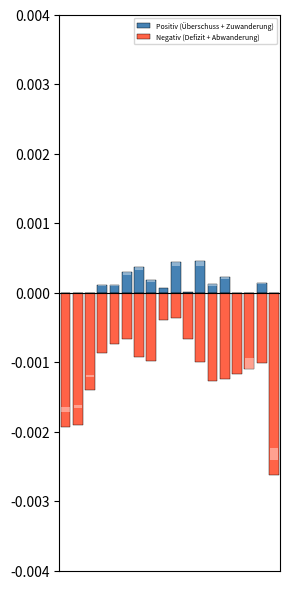

The value of Negativ (Defizit + Abwanderung) at 13 is -0.0. True or false?

False